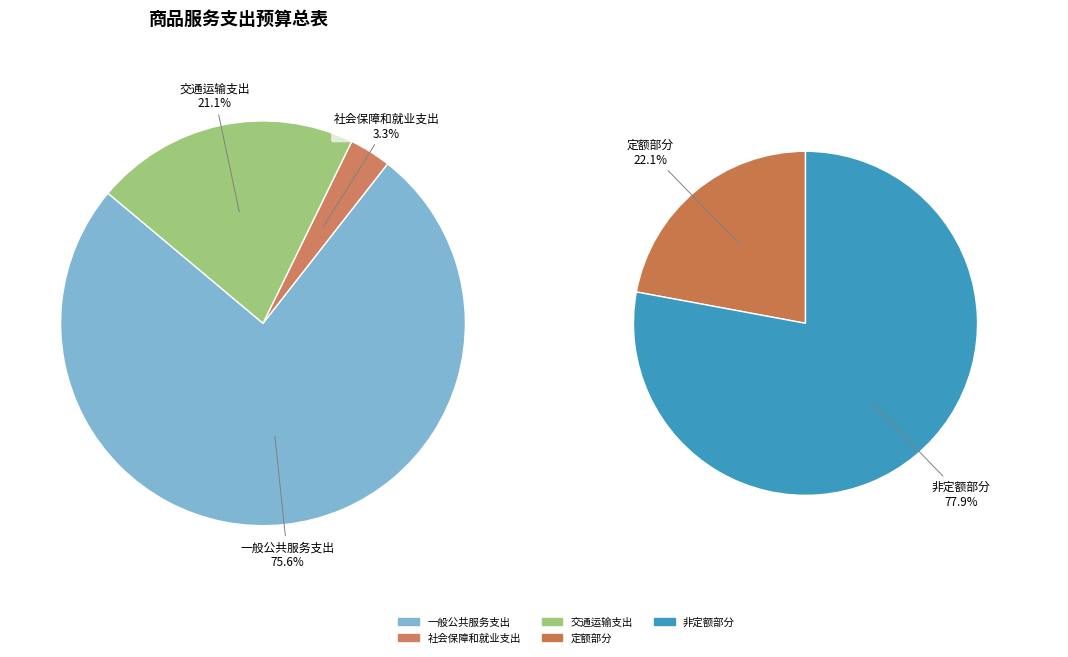

What percentage do 一般公共服务支出 and 交通运输支出 together represent?

96.7%